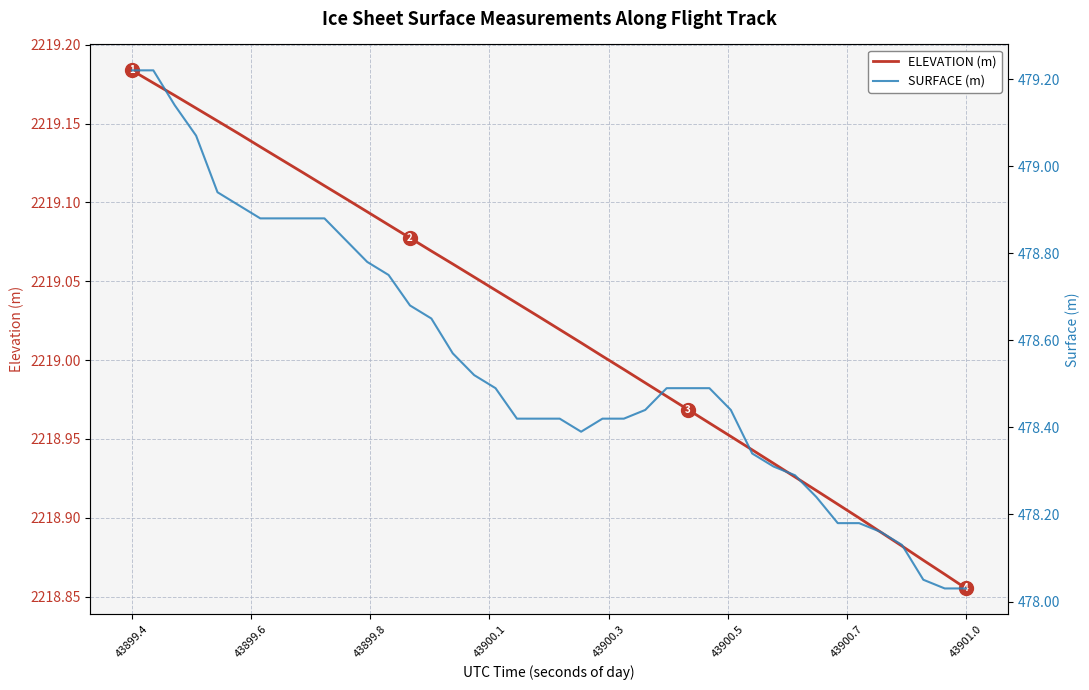

At which label does ELEVATION (m) reach its peak?

43899.4